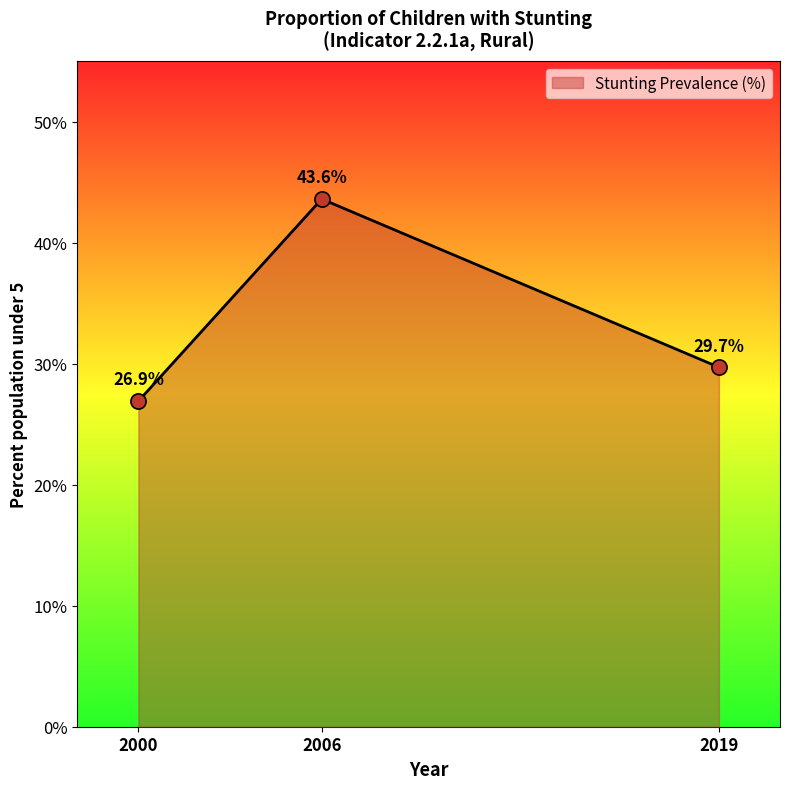

Between 2006 and 2000, which is larger?

2006